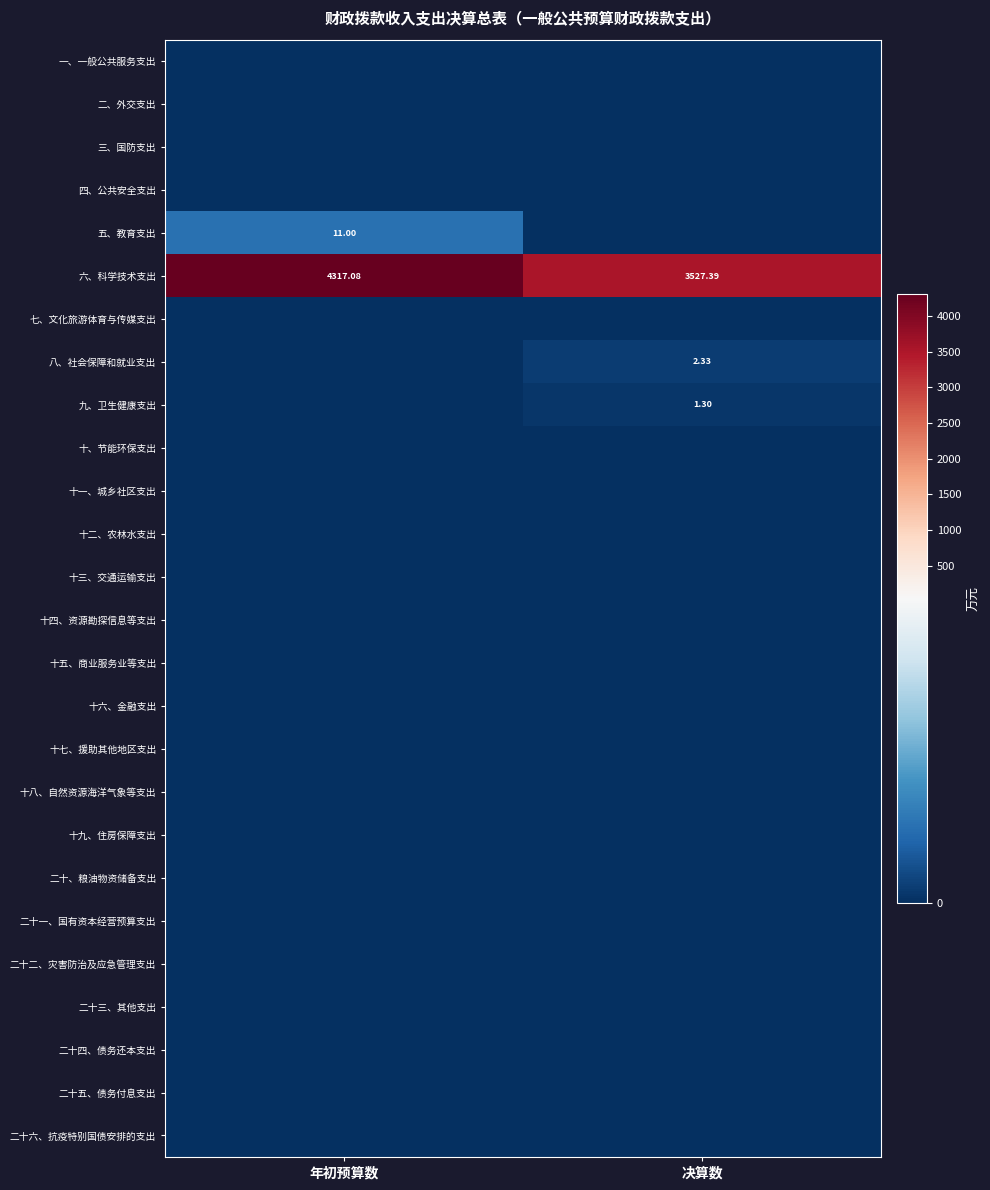

The value of 二十三、其他支出 at 决算数 is 0.0. True or false?

True